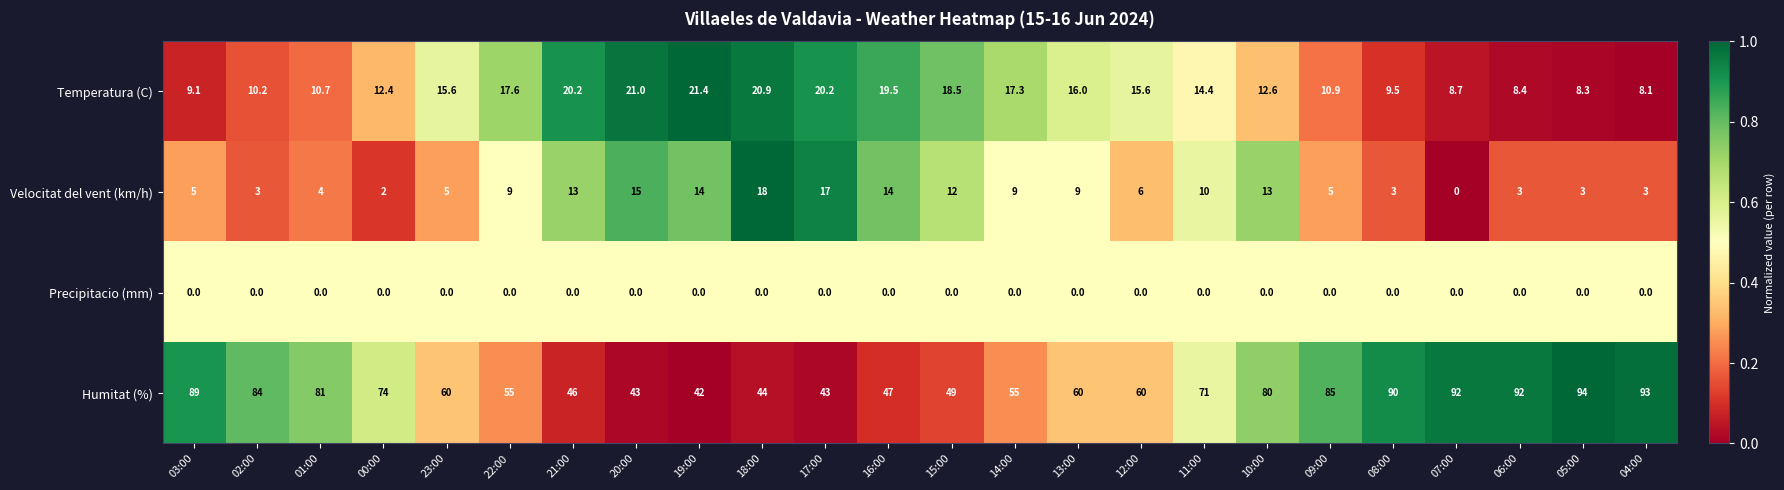

At how many categories does at least one series exceed 0?

24